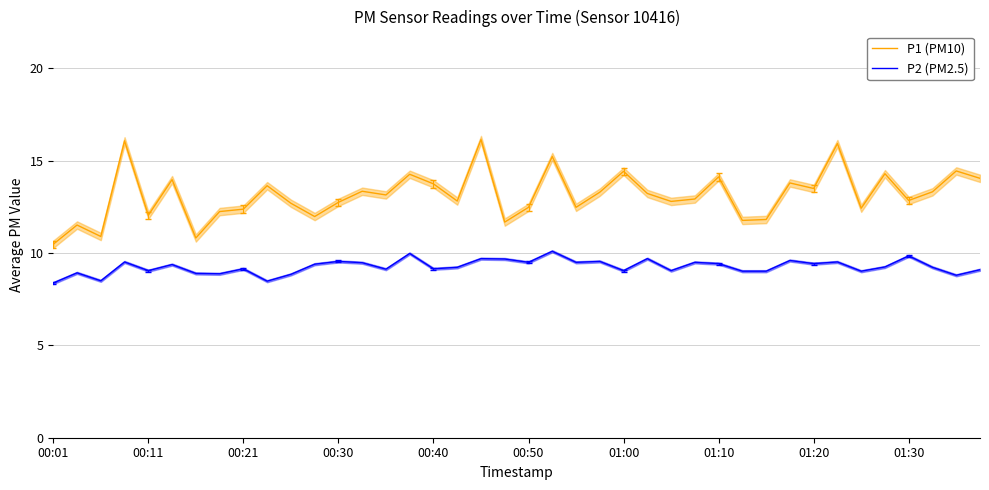

What is the minimum value for P2 (PM2.5)?

8.4